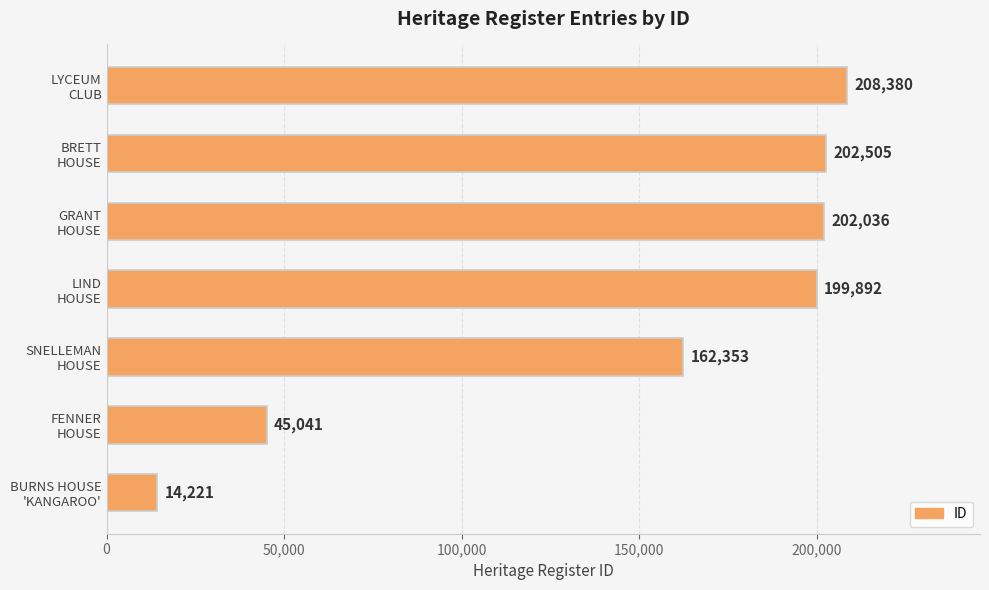

What is the greatest value displayed?

208380